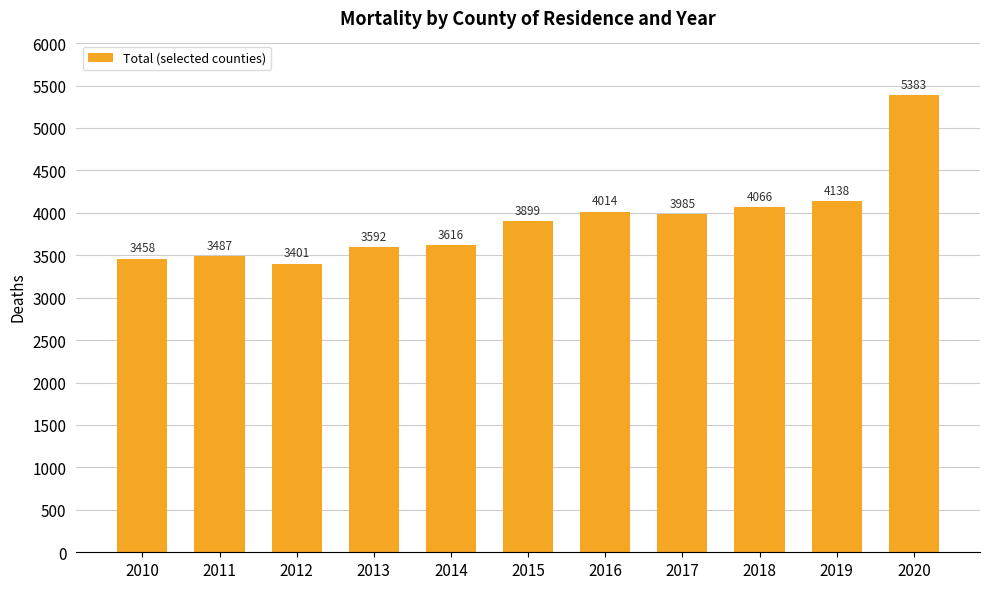

True or false: the data shows 4014 at 2016.

True